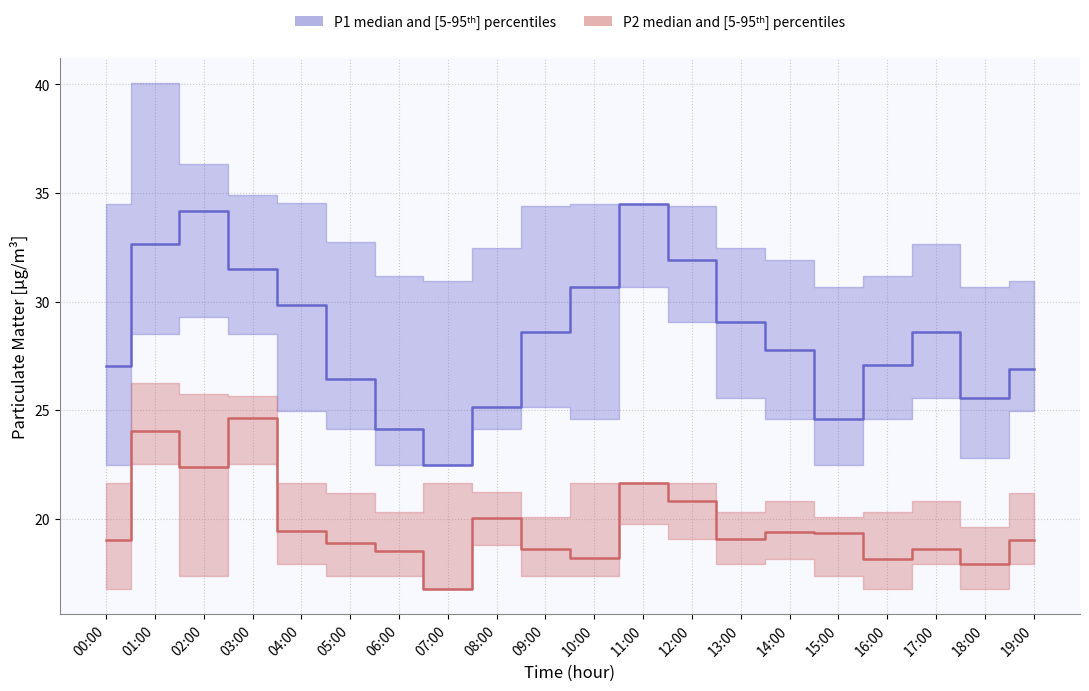

Where is the first local minimum for P1_low?

10:00